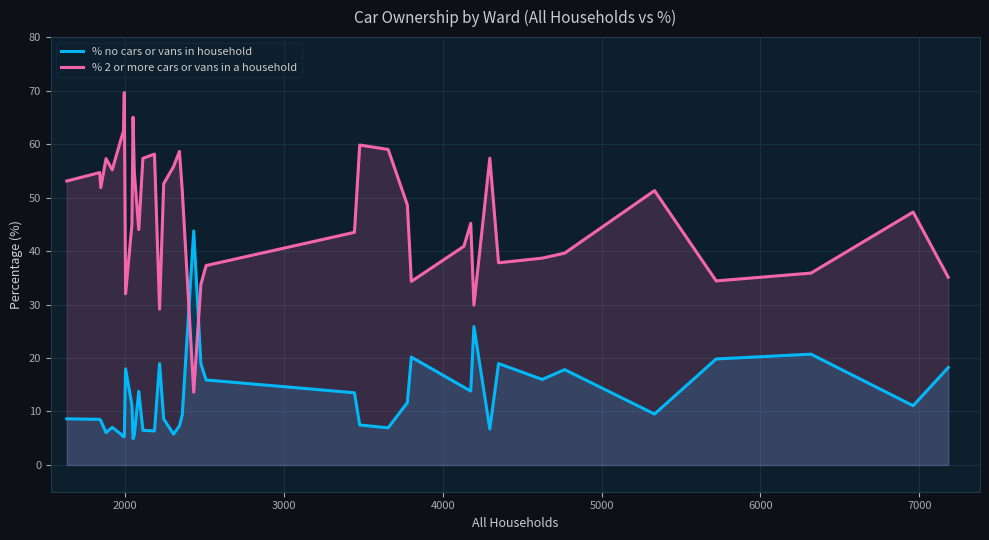

What is the difference between the maximum and minimum values in the % no cars or vans in household series?

38.8